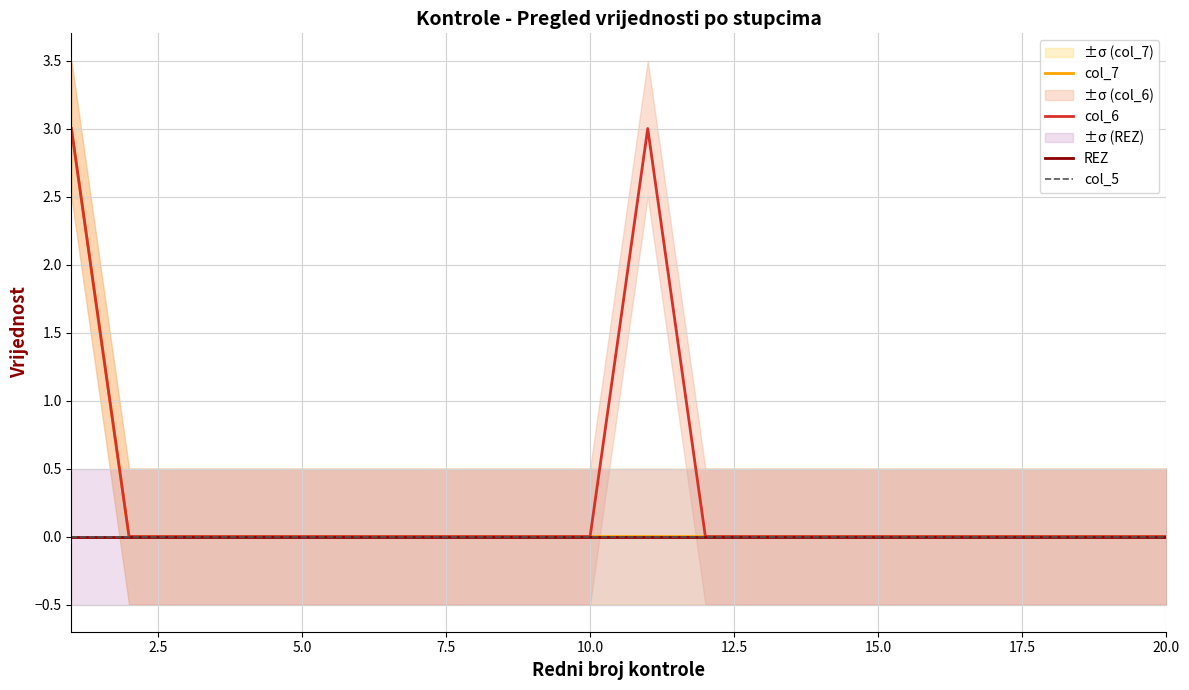

At how many categories does at least one series exceed 2?

2